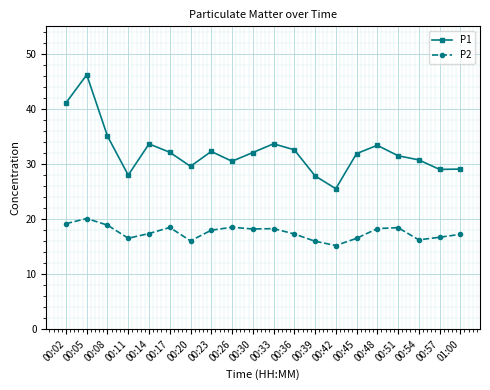

At which category is the sum across all series the highest?

00:05